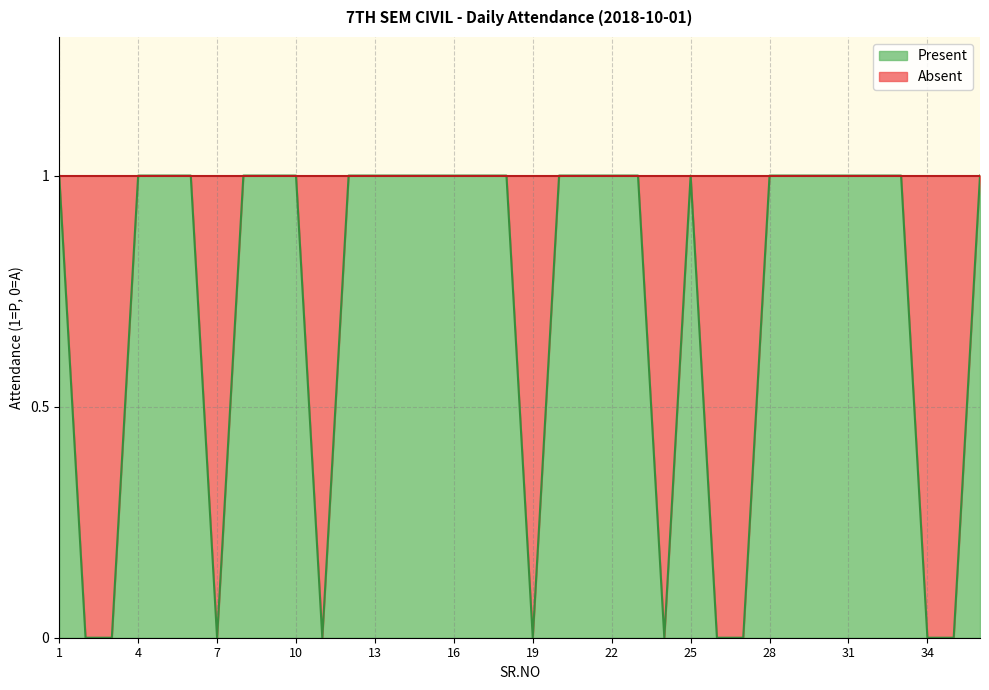

Reading left to right, list all the values displayed in this chart.

1	0	0	1	1	1	0	1	1	1	0	1	1	1	1	1	1	1	0	1	1	1	1	0	1	0	0	1	1	1	1	1	1	0	0	1